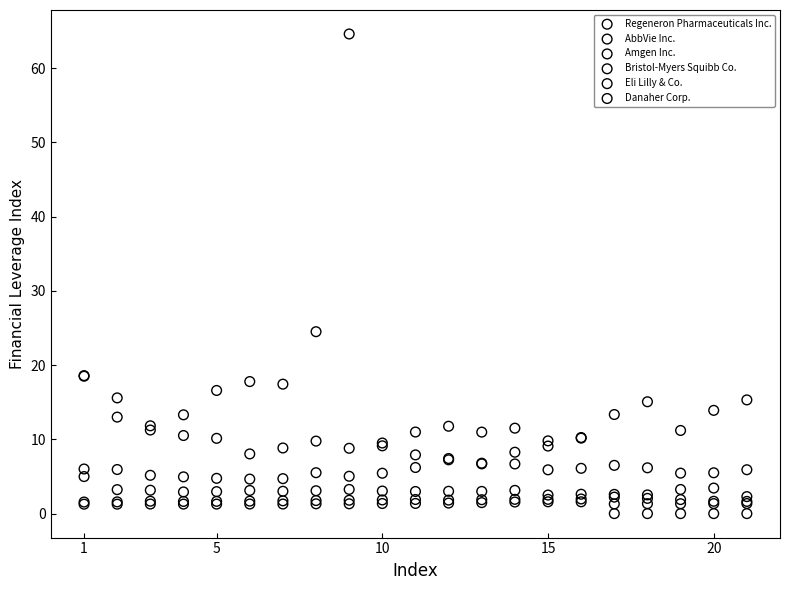

Which series reaches the minimum Y coordinate?

AbbVie Inc.